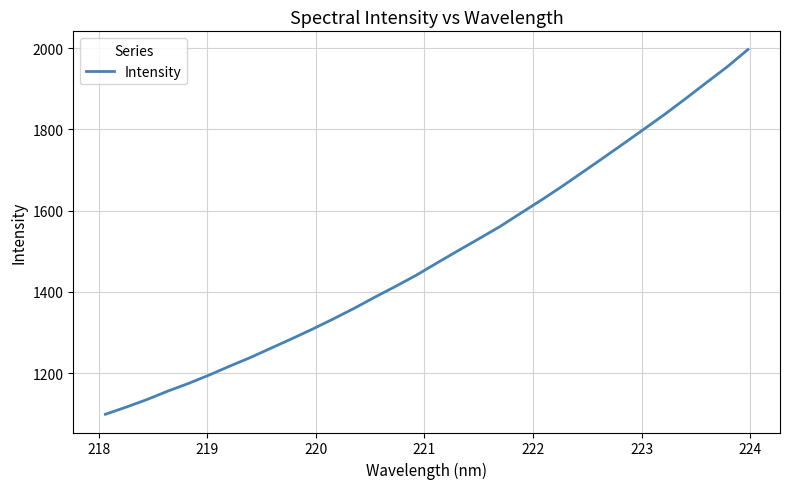

What is the smallest value displayed?

1098.9